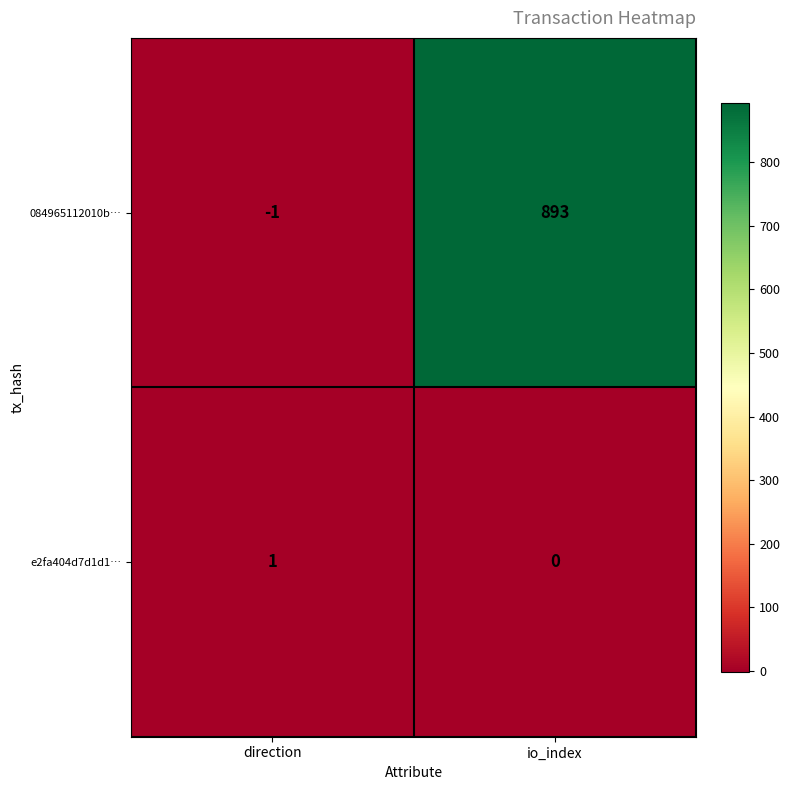

What is the sum of the 084965112010b… values at io_index and direction?

892